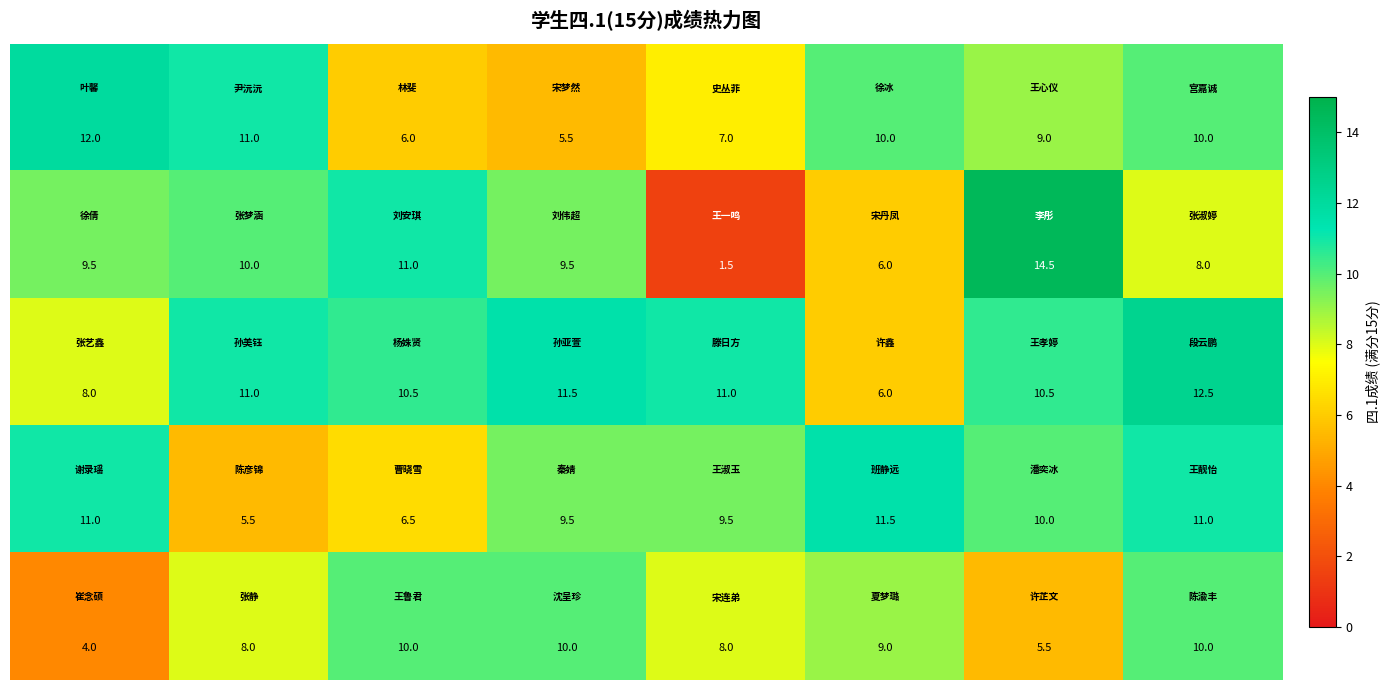

What is the minimum value shown in the chart?

1.5